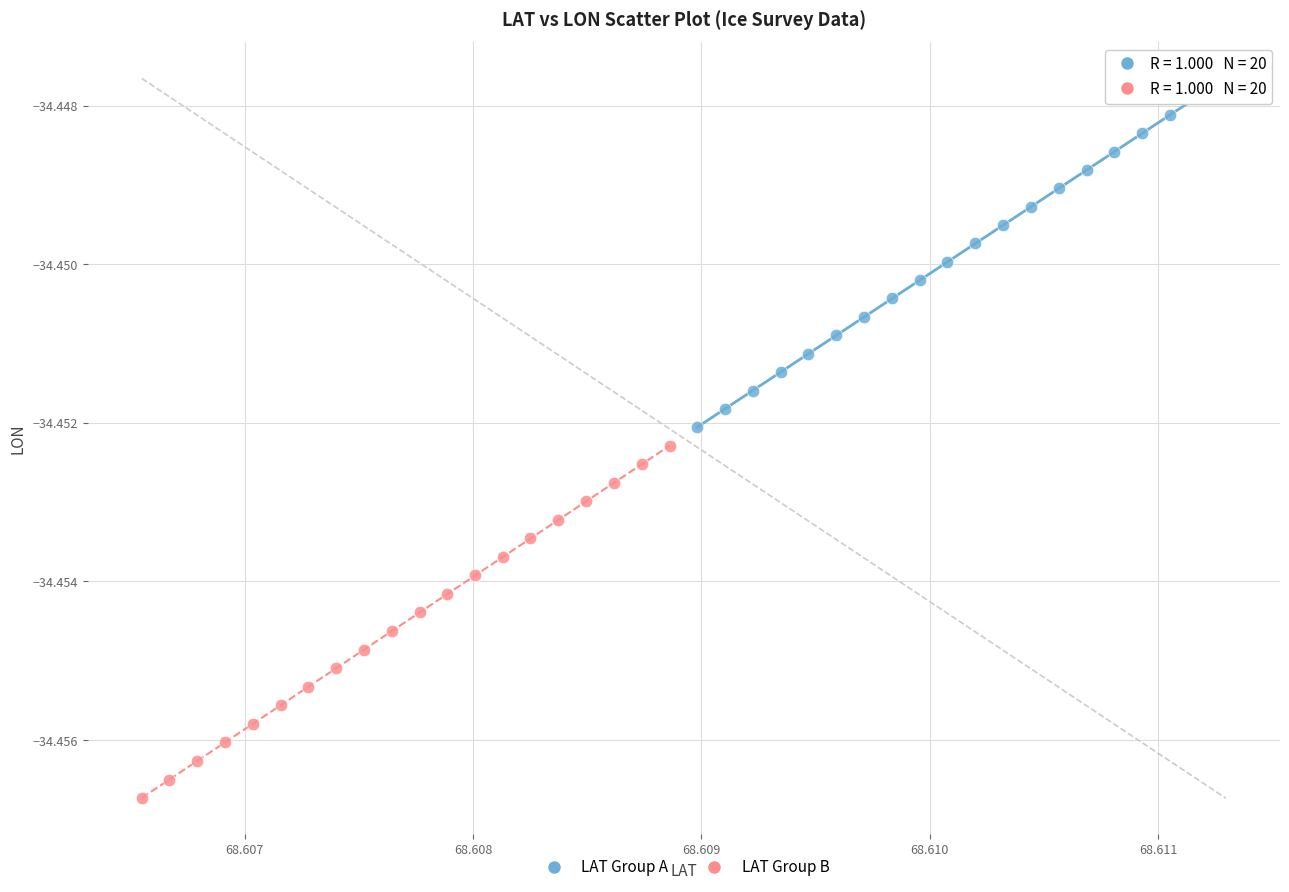

What are all the series names shown in the legend?

LAT Group A, LAT Group B